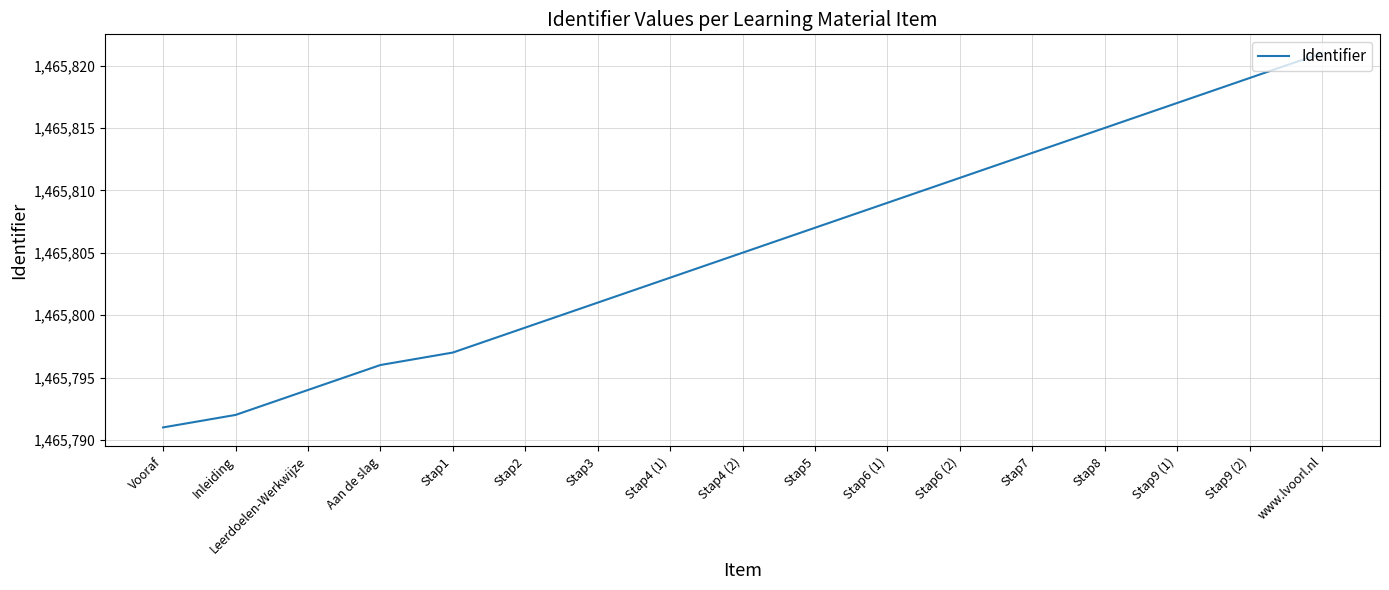

What is the approximate value at Inleiding?

1465792